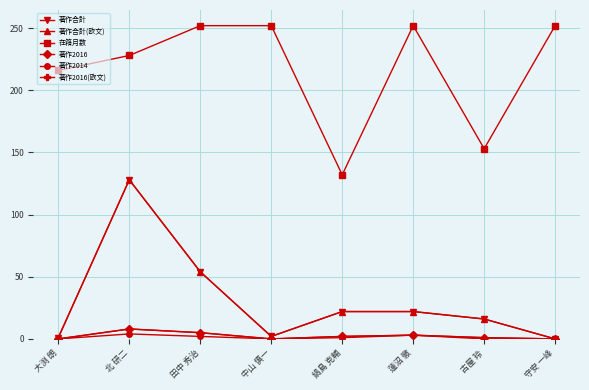

Is the value of 著作合計(欧文) at 古屋 玲 greater than the value of 著作2016 at 鍋島 克輔?

Yes